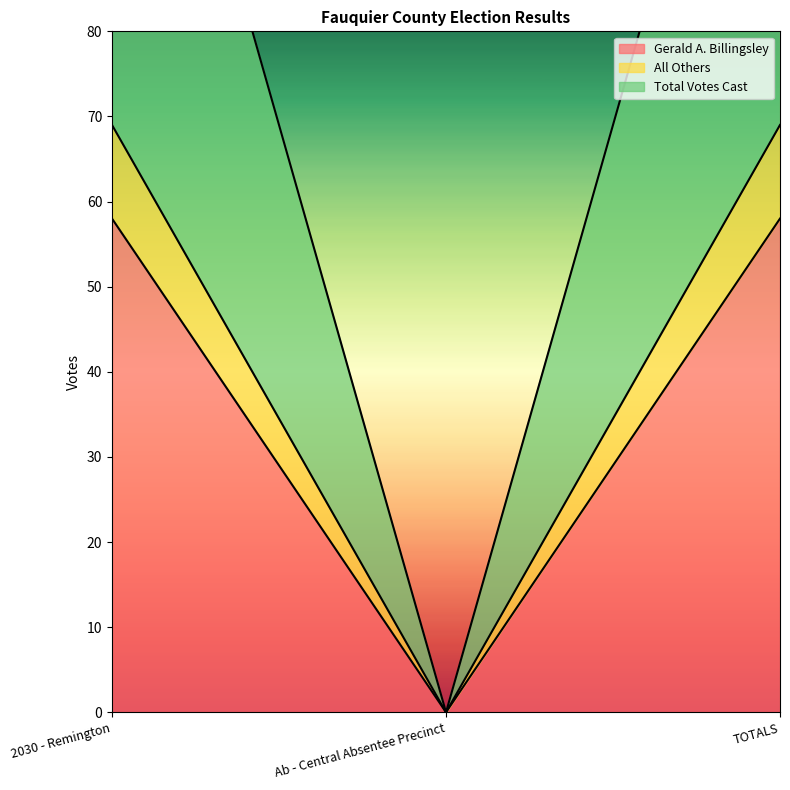

At which label is Total Votes Cast closest to 69?

2030 - Remington